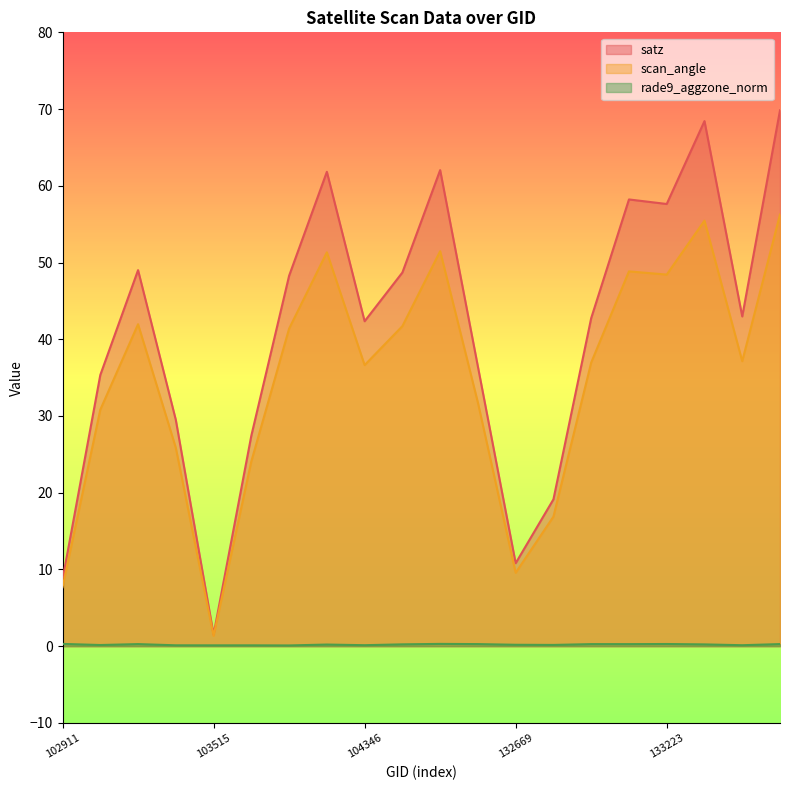

Rank the series by their maximum value, from highest to lowest.

satz, scan_angle, rade9_aggzone_norm